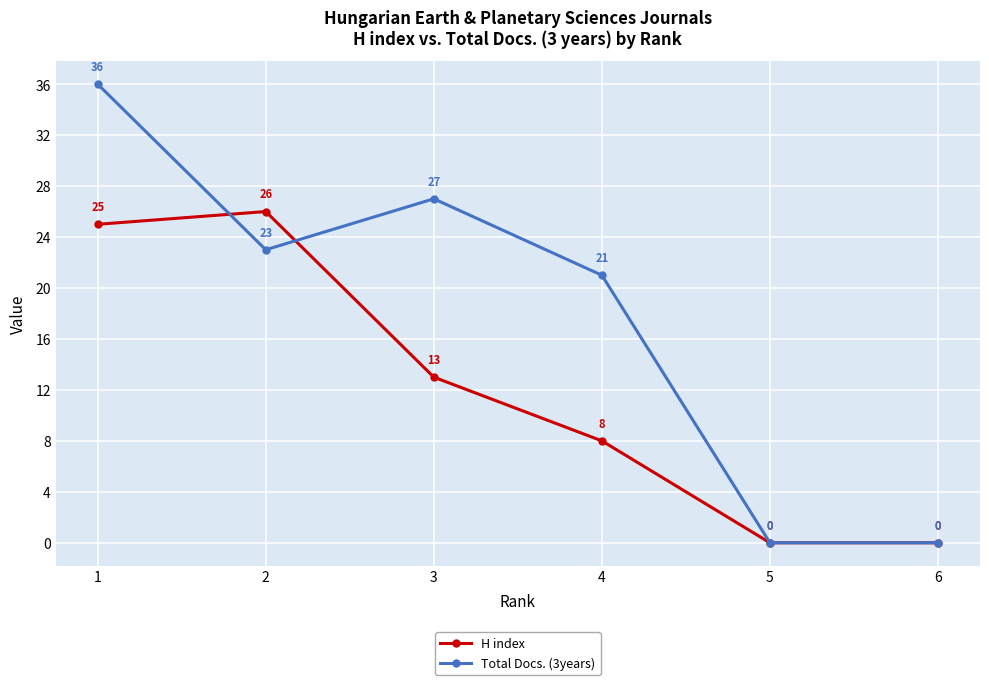

Where is the first local maximum for Total Docs. (3years)?

3